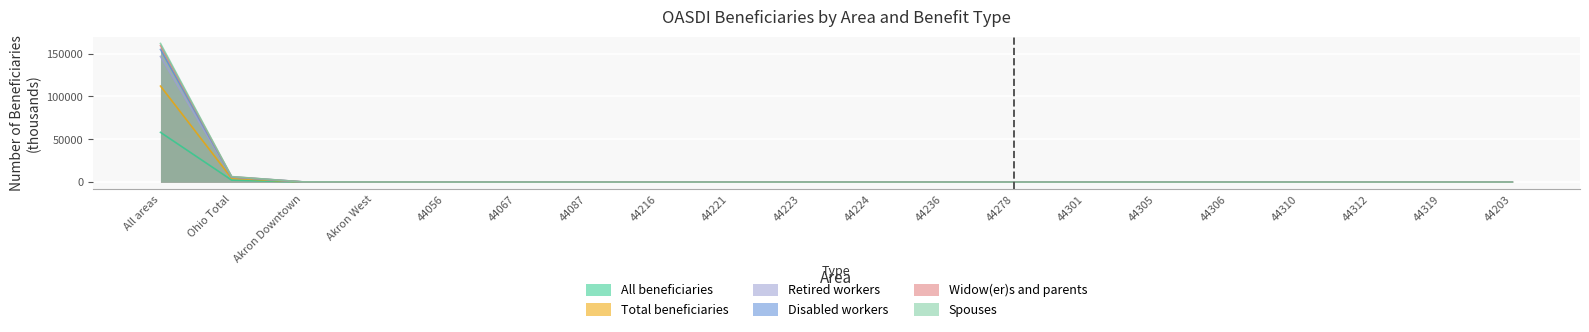

In Widow(er)s and parents, how many points are higher than both neighbors (excluding endpoints)?

6